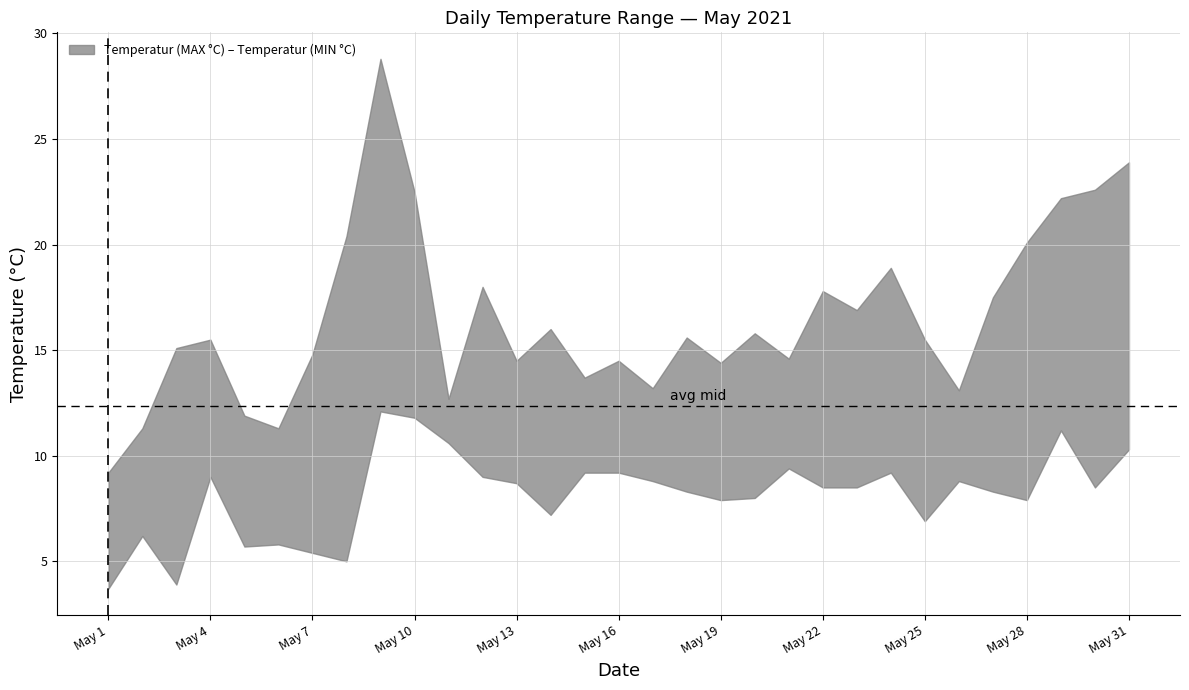

What is the difference between the second highest and minimum values in the Temperatur (MIN °C) series?

8.1